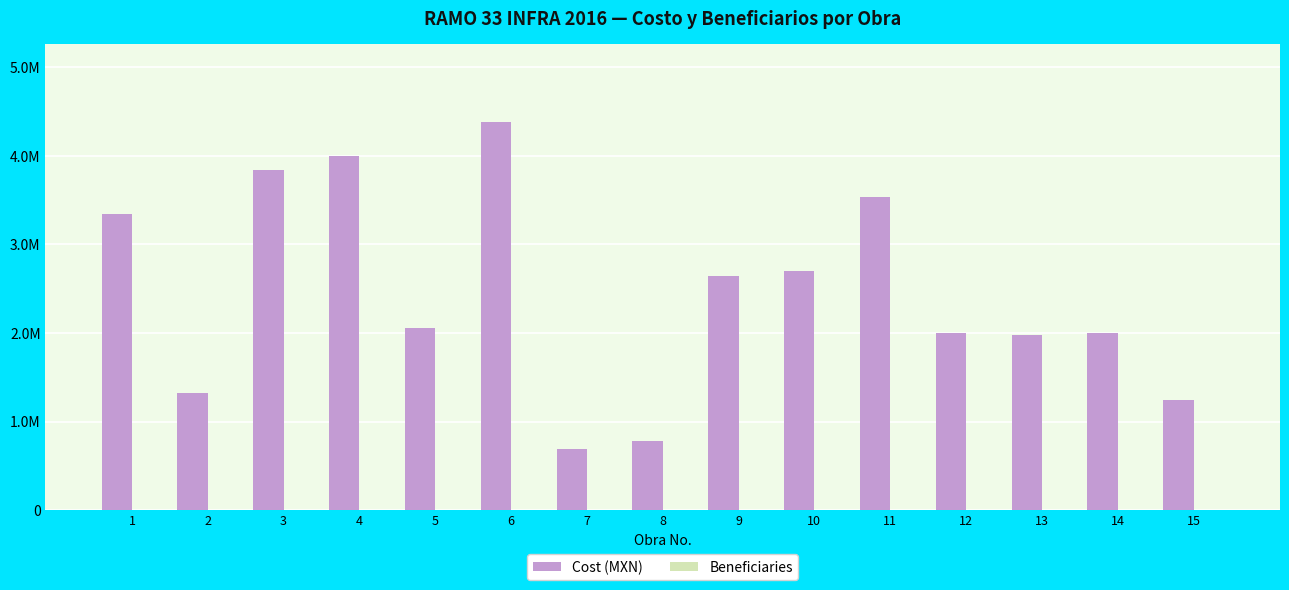

At 13, list the series in order from largest to smallest.

Cost (MXN), Beneficiaries